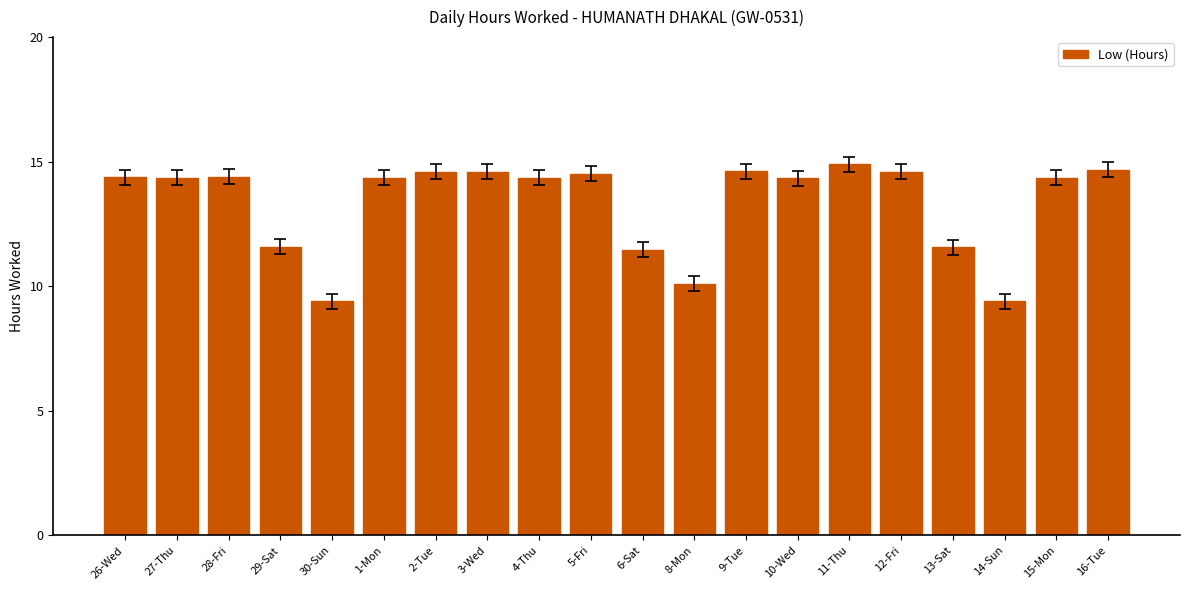

What position from the left is 1-Mon?

6